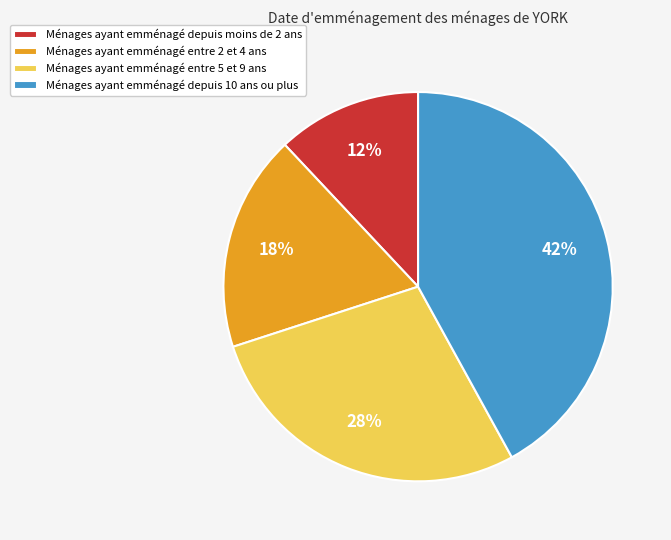

How many slices are in this pie chart?

4